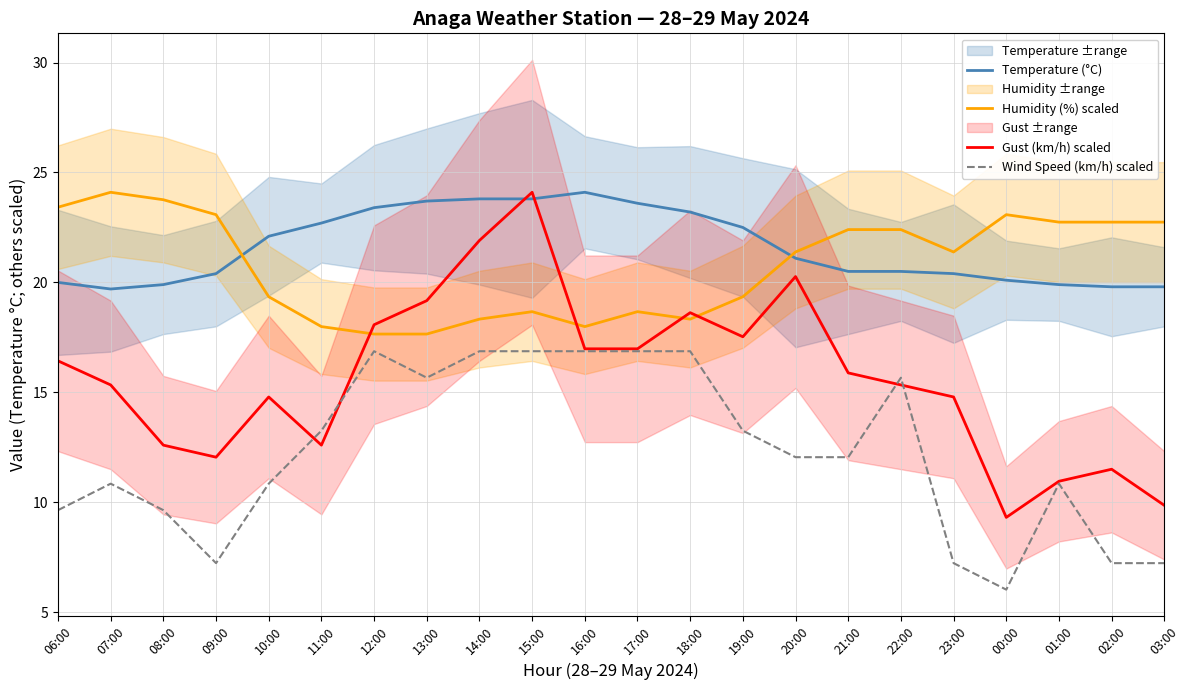

What is the difference between the maximum and minimum values in the Wind Speed (km/h) scaled series?

10.8